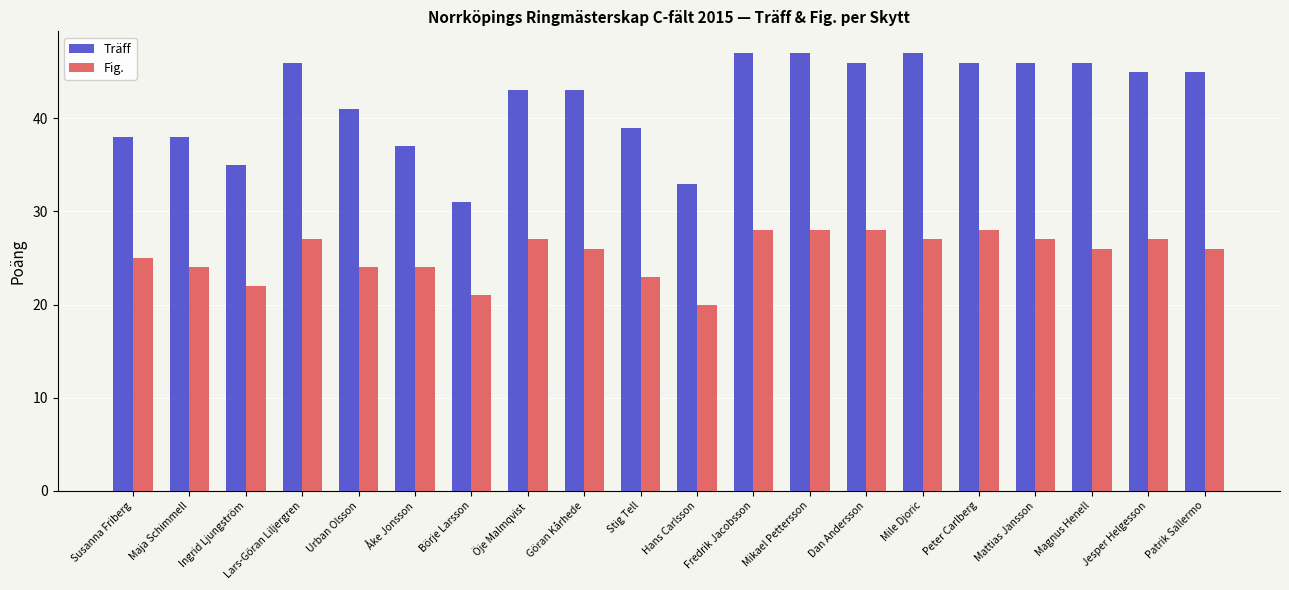

Reading right to left, list all the values displayed in this chart.

Träff: 45	45	46	46	46	47	46	47	47	33	39	43	43	31	37	41	46	35	38	38
Fig.: 26	27	26	27	28	27	28	28	28	20	23	26	27	21	24	24	27	22	24	25